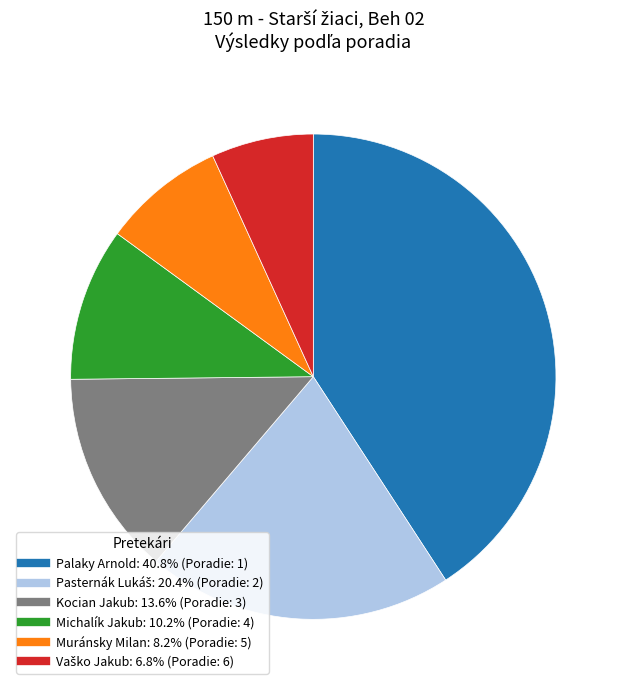

Is Kocian Jakub the majority of the pie?

No